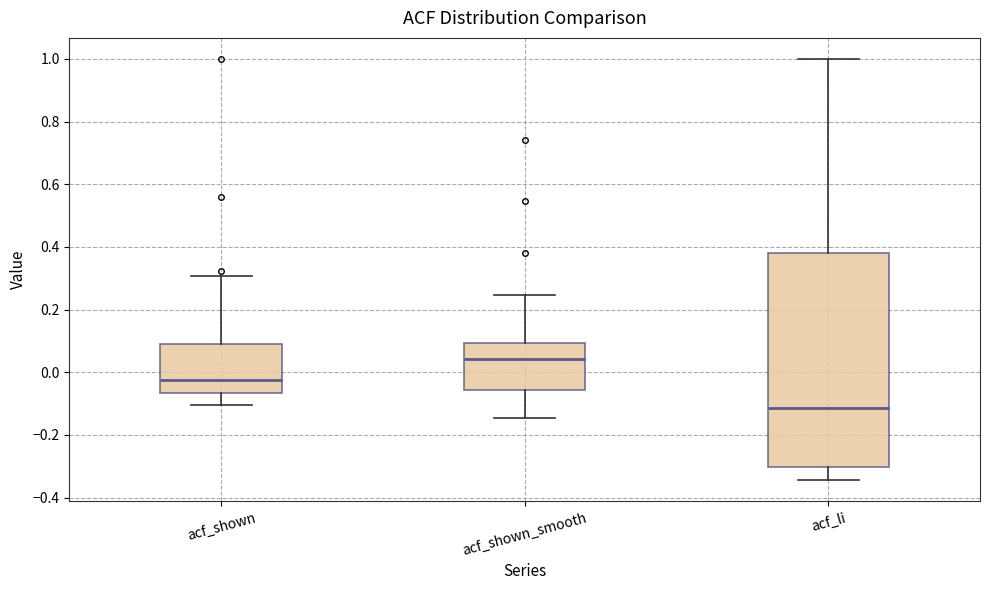

Which box has the lowest median line?

acf_li